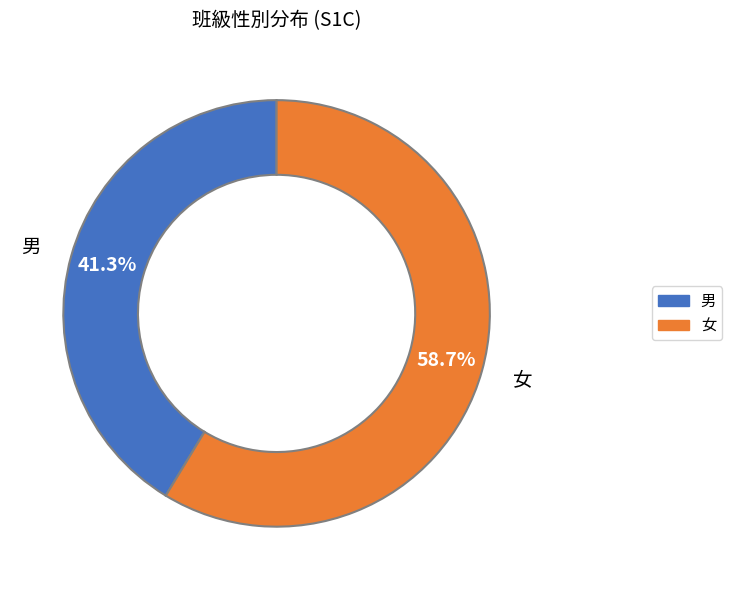

Which category has the smallest portion of the pie?

男